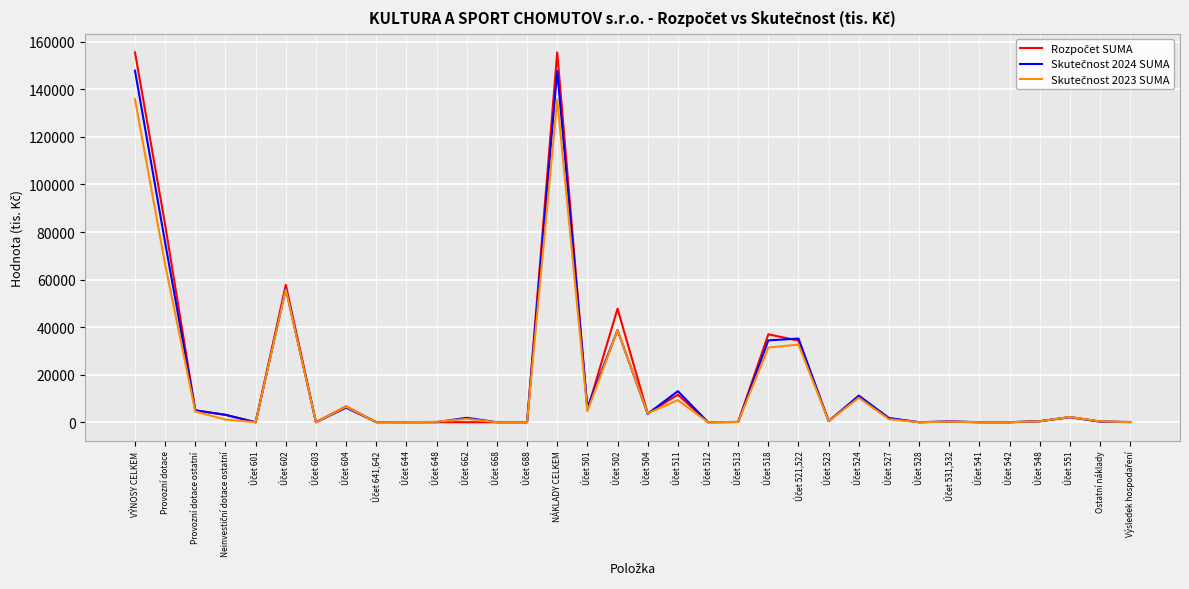

What is the greatest value displayed?

155557